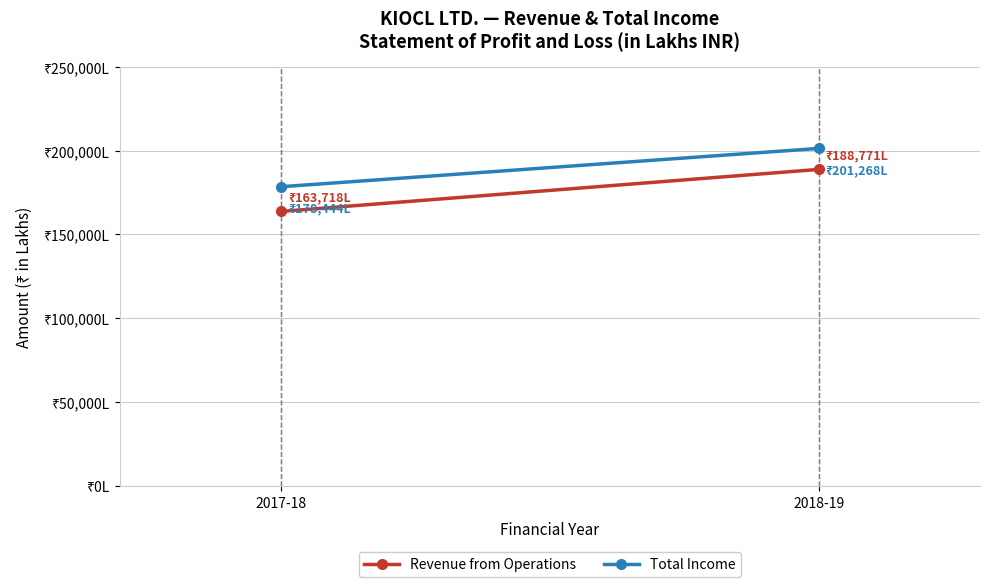

Count the Total Income values in the range 178444 to 201268.

2